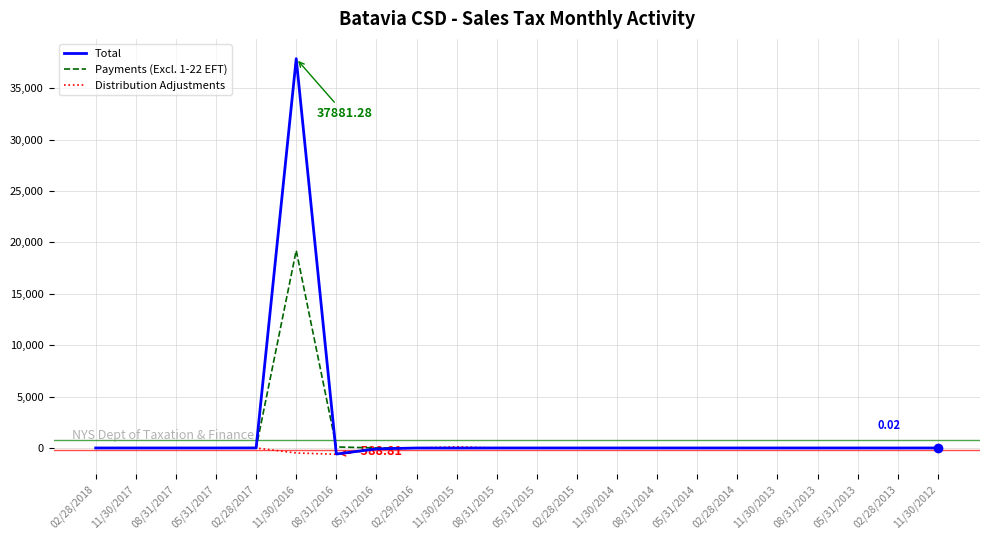

At which category is the sum across all series the highest?

11/30/2016